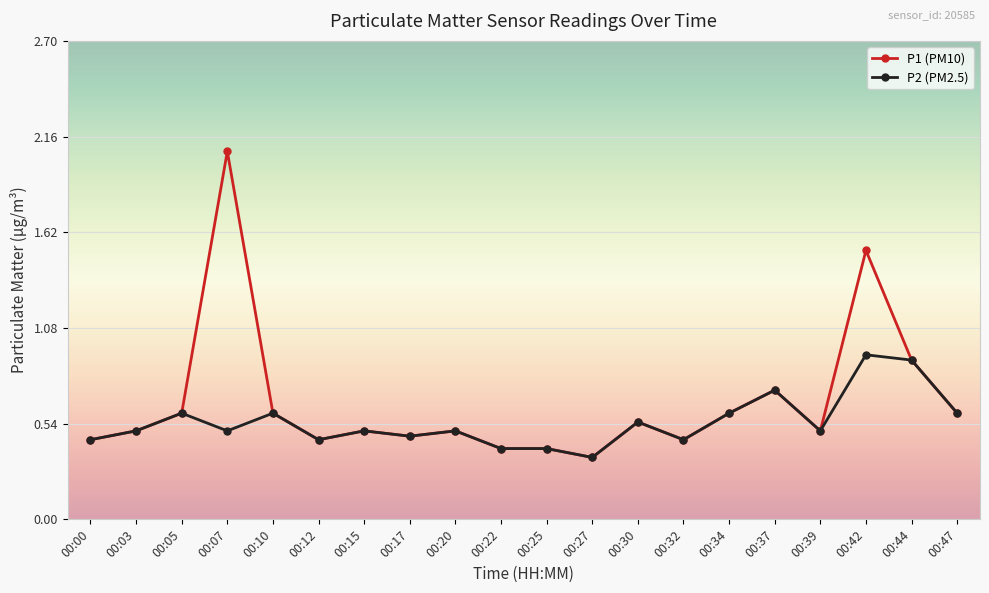

Which series has the widest spread of values?

P1 (PM10)